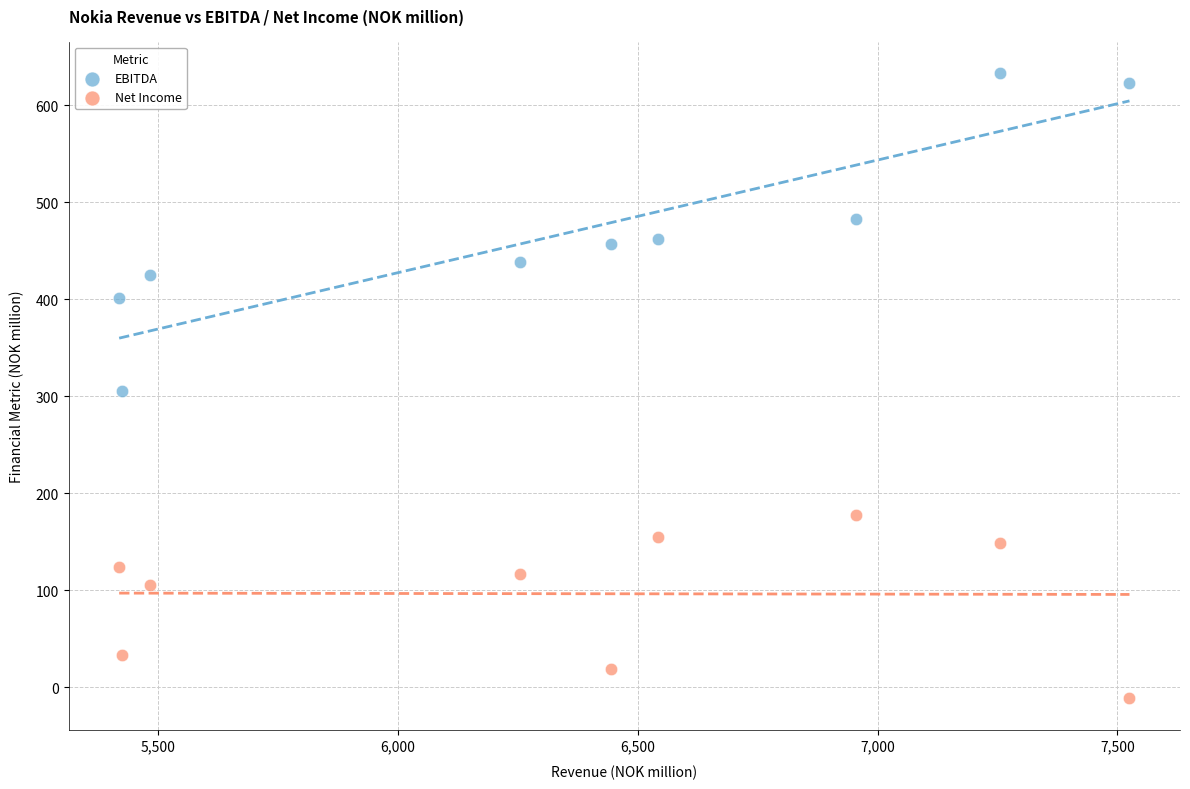

Across all data points, what is the range of X values (max minus min)?

2106.4